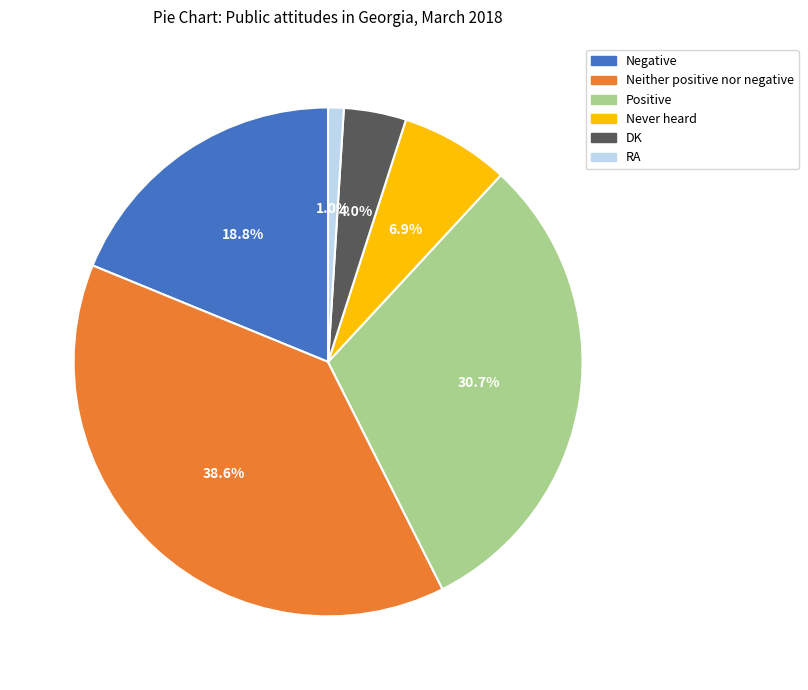

To the nearest percent, what percentage of the pie is Neither positive nor negative?

39%